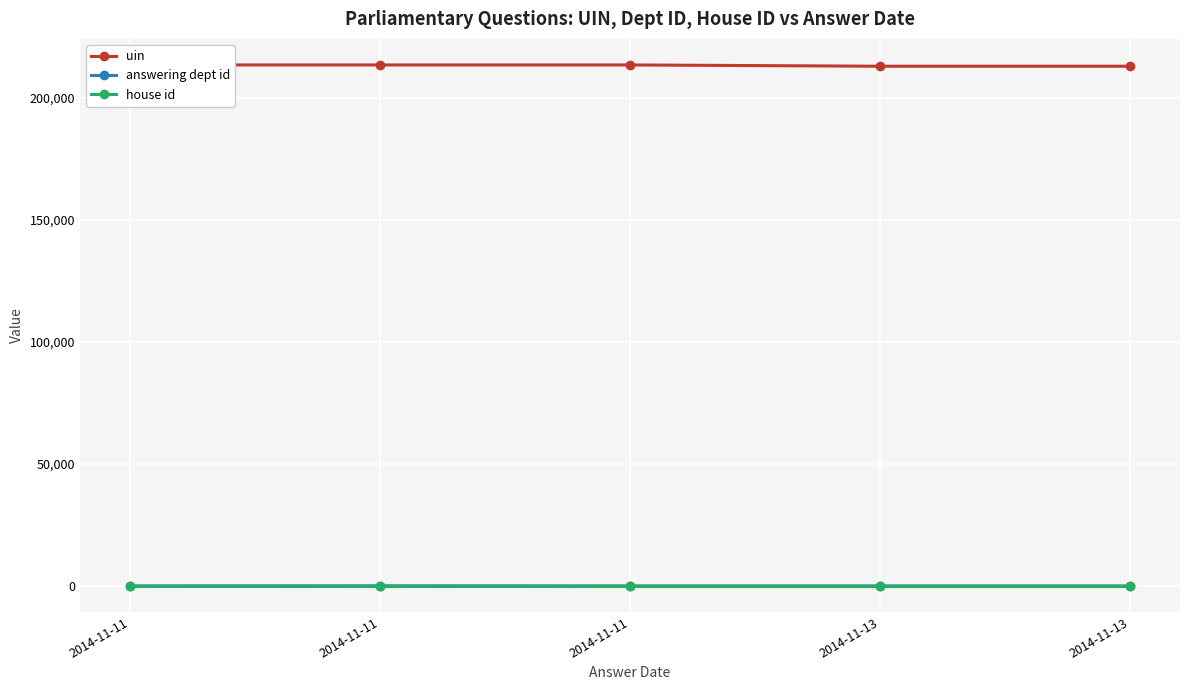

What is the greatest value displayed?

213500